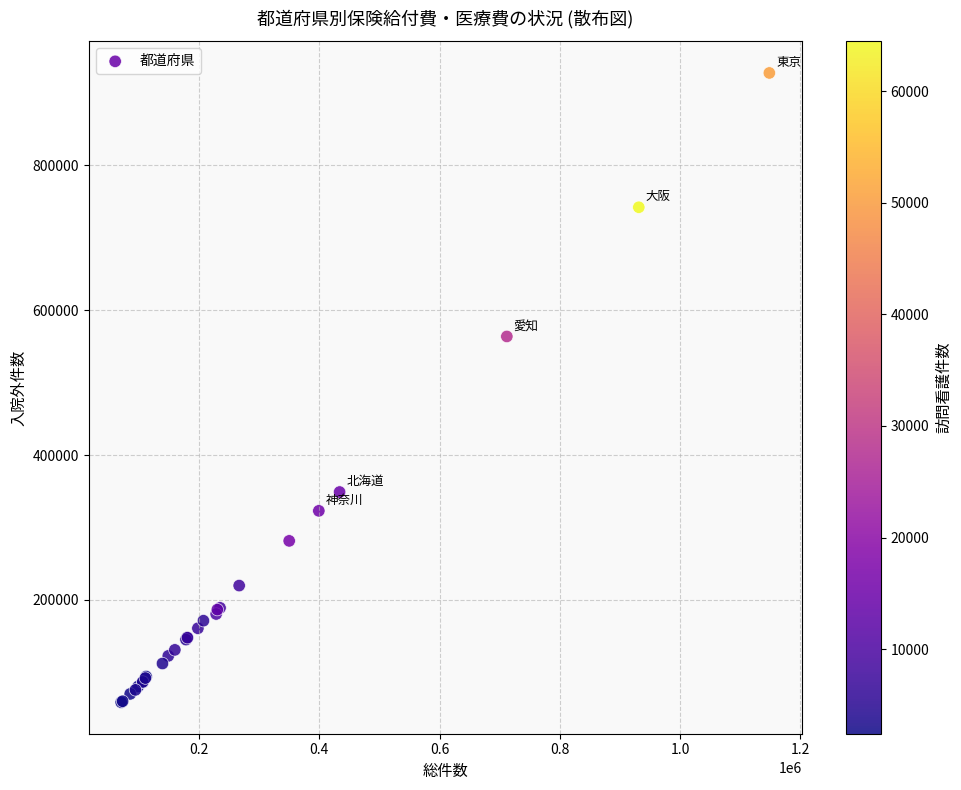

What Y value in the scatter plot is closest to 493166?

563821